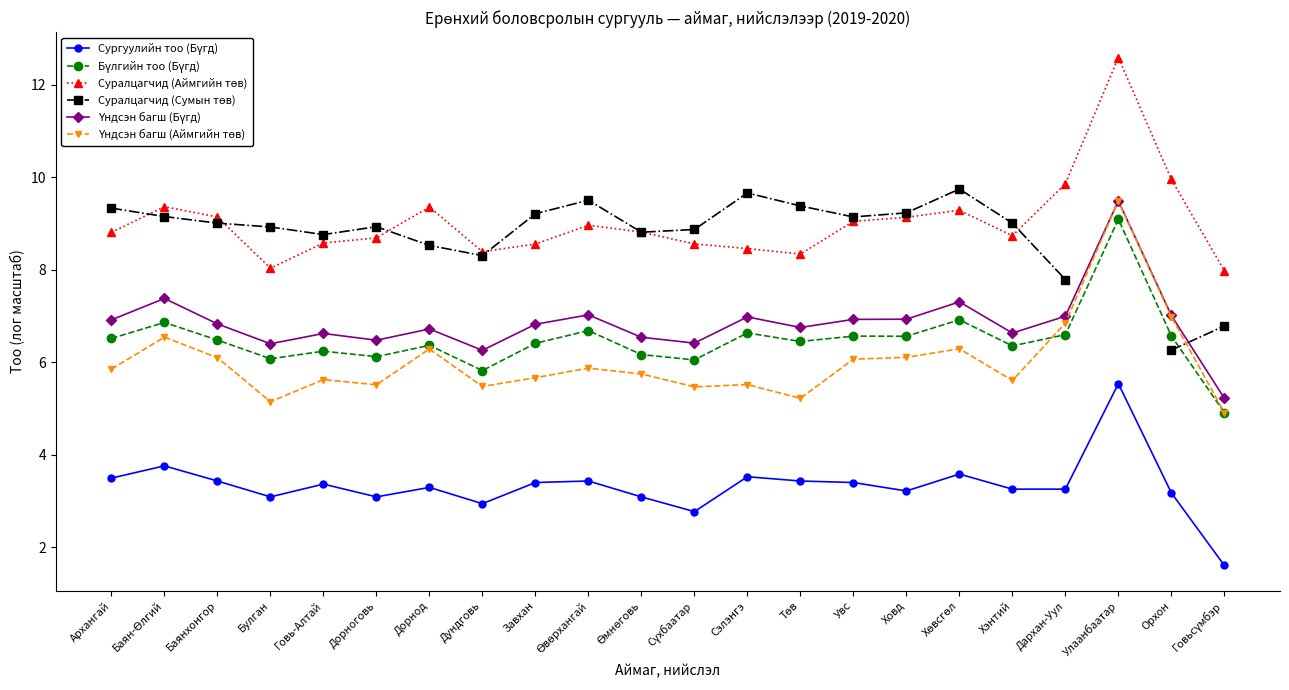

Which category has the lowest value in the Бүлгийн тоо (Бүгд) series?

Говьсүмбэр